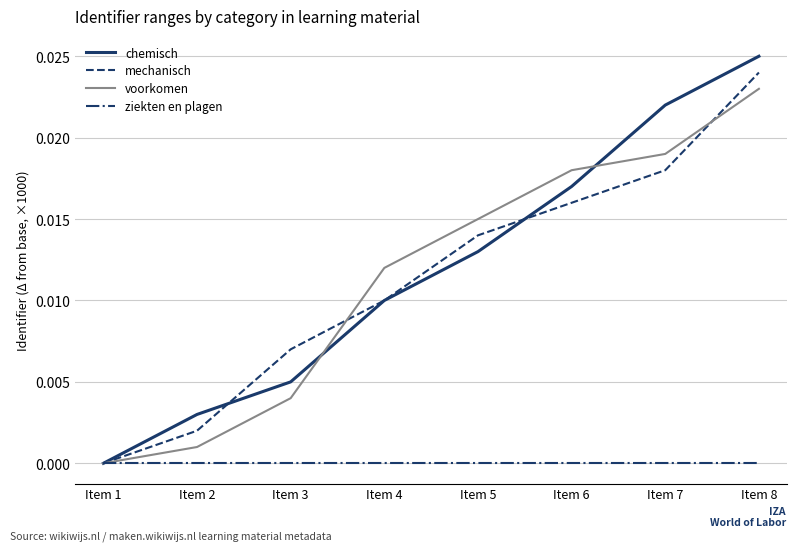

Where is voorkomen nearest to the value 0?

Item 1